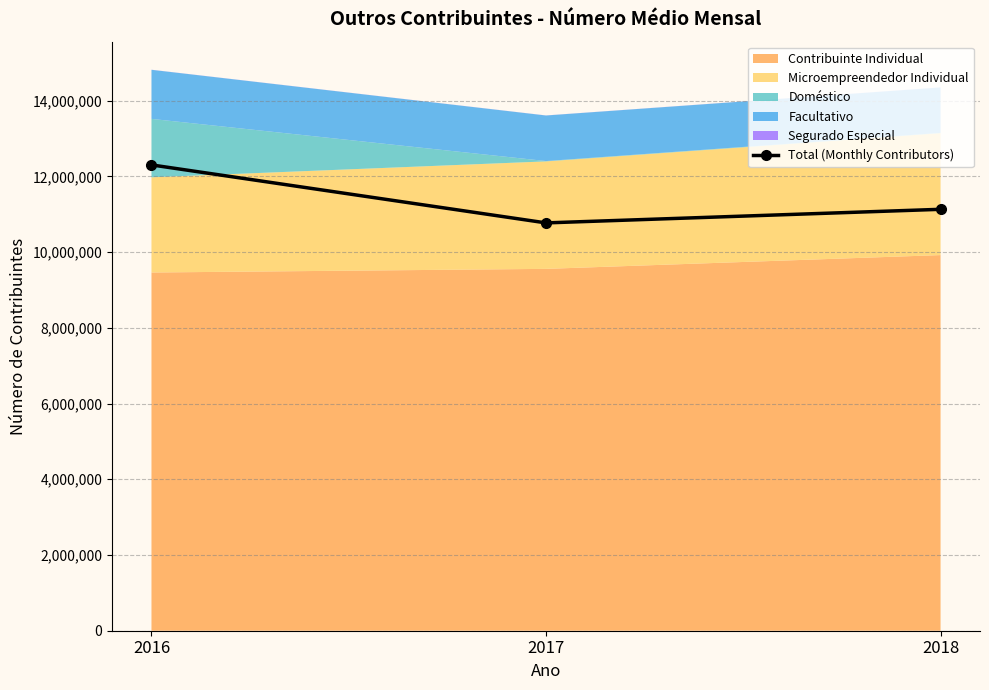

The chart shows a value of 10770305 at 2017. True or false?

True